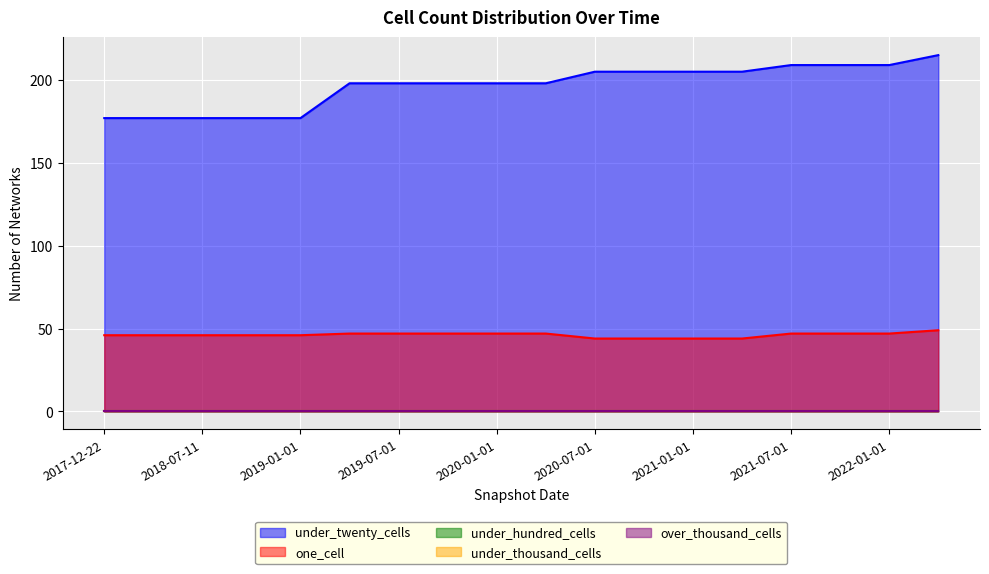

Reading left to right, what are all the values shown in this chart?

under_twenty_cells: 177	177	177	177	177	198	198	198	198	198	205	205	205	205	209	209	209	215
one_cell: 46	46	46	46	46	47	47	47	47	47	44	44	44	44	47	47	47	49
under_hundred_cells: 0	0	0	0	0	0	0	0	0	0	0	0	0	0	0	0	0	0
under_thousand_cells: 0	0	0	0	0	0	0	0	0	0	0	0	0	0	0	0	0	0
over_thousand_cells: 0	0	0	0	0	0	0	0	0	0	0	0	0	0	0	0	0	0